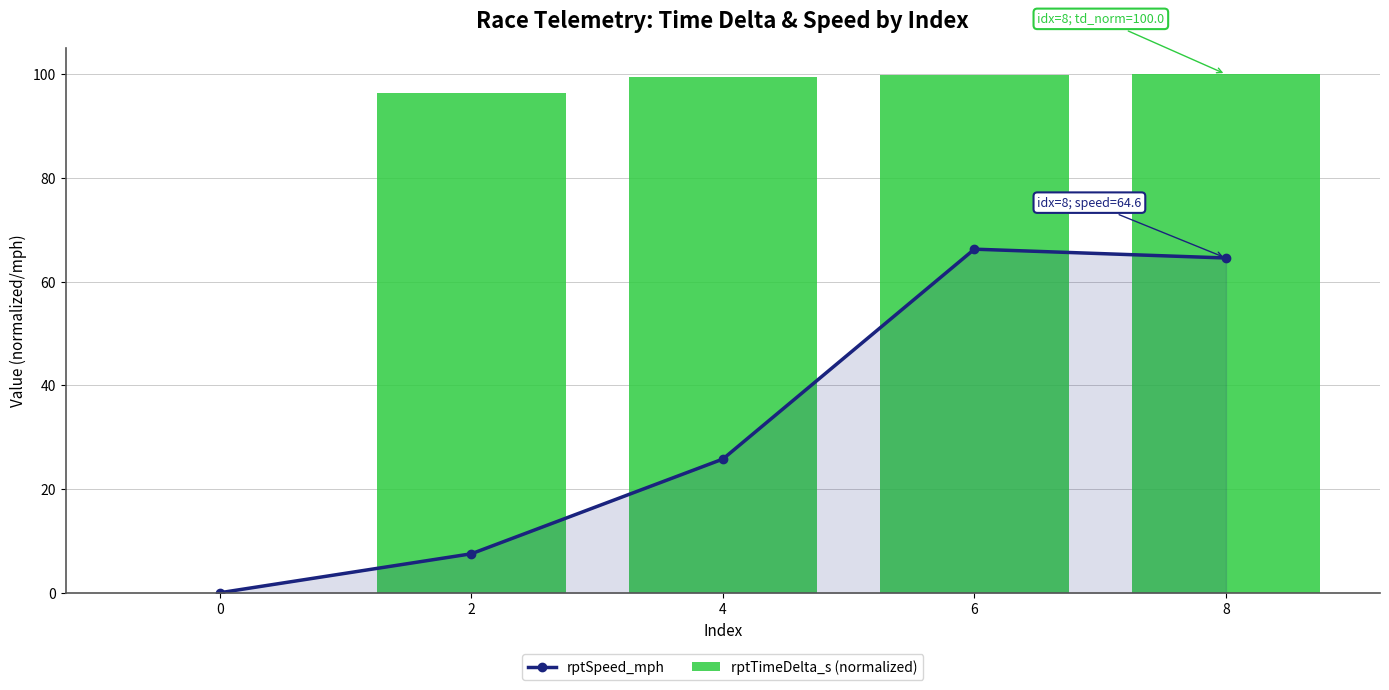

True or false: rptTimeDelta_s (normalized) has a value of 155.1 at 4.

False